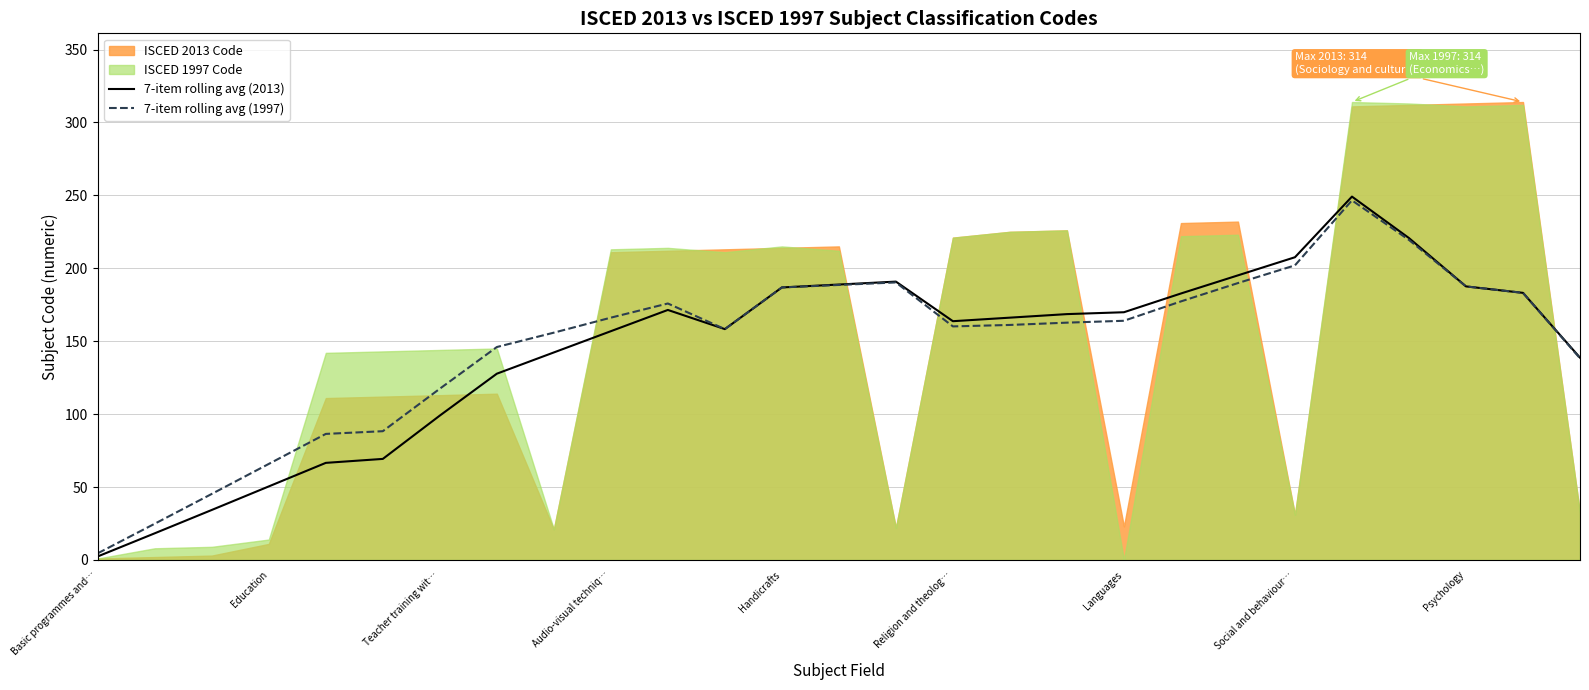

What value does the 7-item rolling avg (1997) series have at 20?

189.9